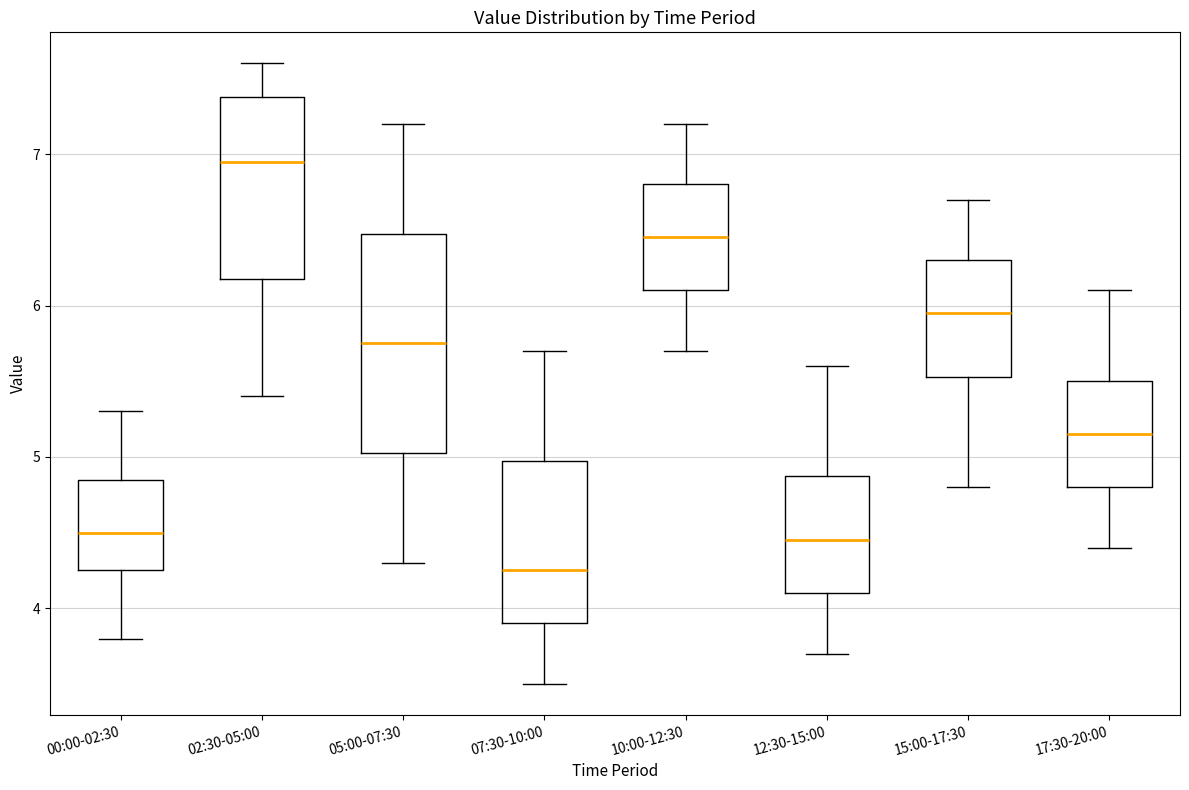

Reading left to right, read every box against the y-axis: the position of its median line, the range the box covers, and the ends of its whiskers. The values are not printed on the chart, so give them approximately, as read against the axis.

00:00-02:30: median 4.5, box 4.3 to 4.9, whiskers 3.8 to 5.3
02:30-05:00: median 7.0, box 6.2 to 7.4, whiskers 5.4 to 7.6
05:00-07:30: median 5.8, box 5.0 to 6.5, whiskers 4.3 to 7.2
07:30-10:00: median 4.3, box 3.9 to 5.0, whiskers 3.5 to 5.7
10:00-12:30: median 6.5, box 6.1 to 6.8, whiskers 5.7 to 7.2
12:30-15:00: median 4.5, box 4.1 to 4.9, whiskers 3.7 to 5.6
15:00-17:30: median 6.0, box 5.5 to 6.3, whiskers 4.8 to 6.7
17:30-20:00: median 5.2, box 4.8 to 5.5, whiskers 4.4 to 6.1